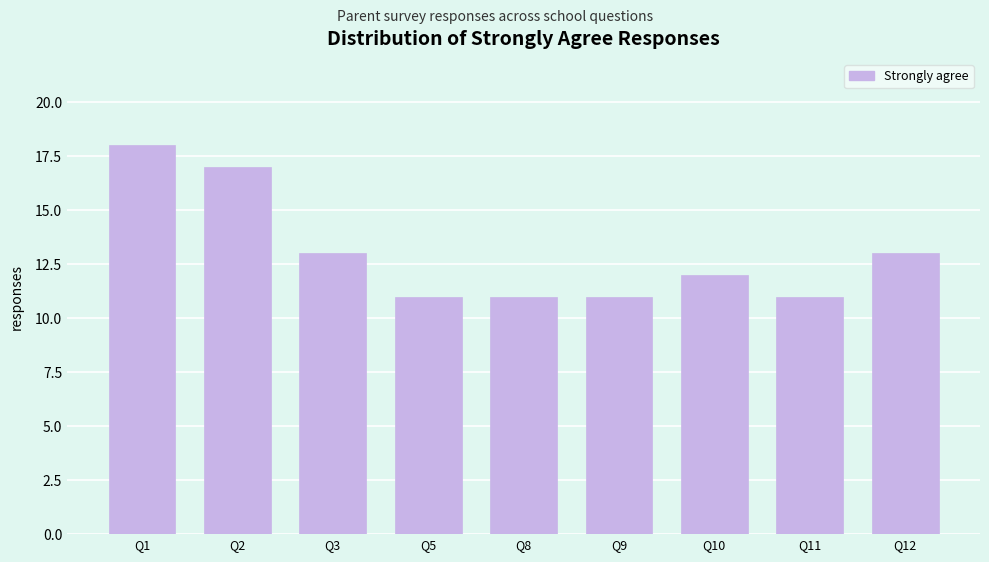

Reading left to right, extract all data points from this chart.

Q1=18	Q2=17	Q3=13	Q5=11	Q8=11	Q9=11	Q10=12	Q11=11	Q12=13